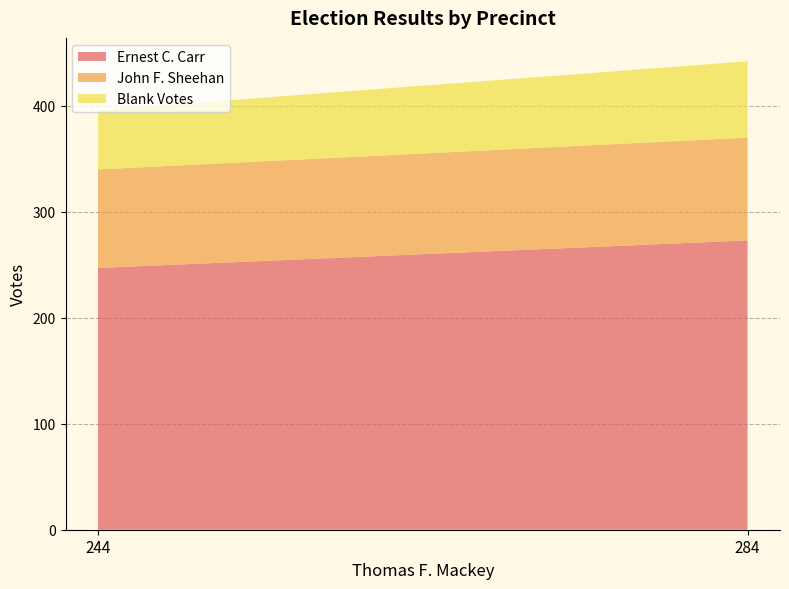

Reading left to right, transcribe all the data shown in this chart.

Ernest C. Carr: 247	273
John F. Sheehan: 93	97
Blank Votes: 56	72